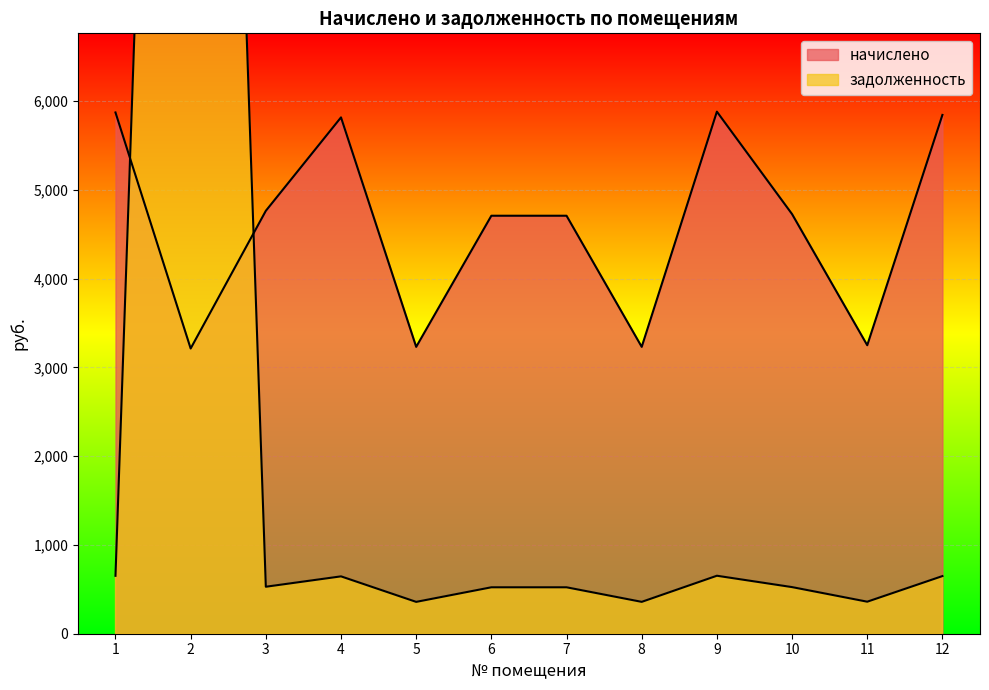

What is the difference between the maximum and second lowest values in the задолженность series?

24545.1